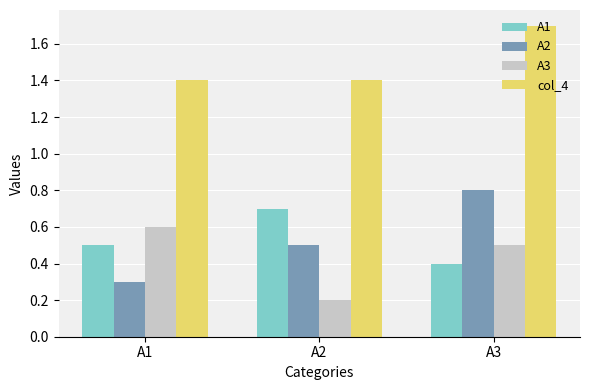

How many bars are there in total?

12